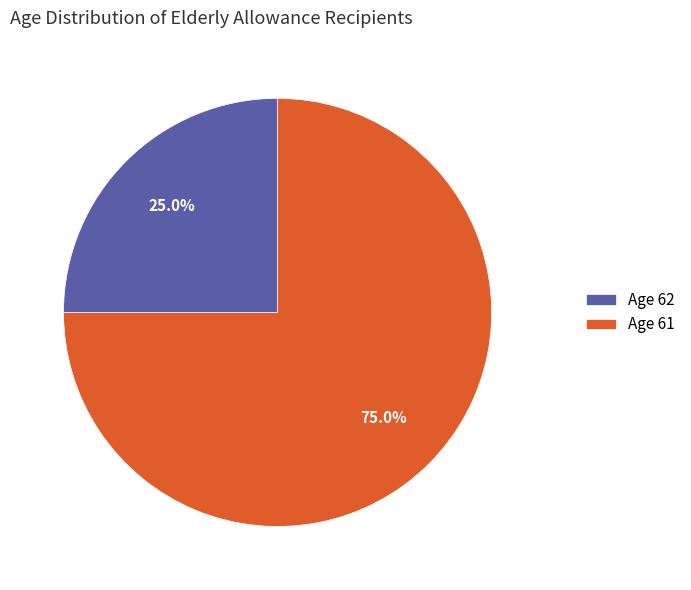

How many segments does this pie chart have?

2